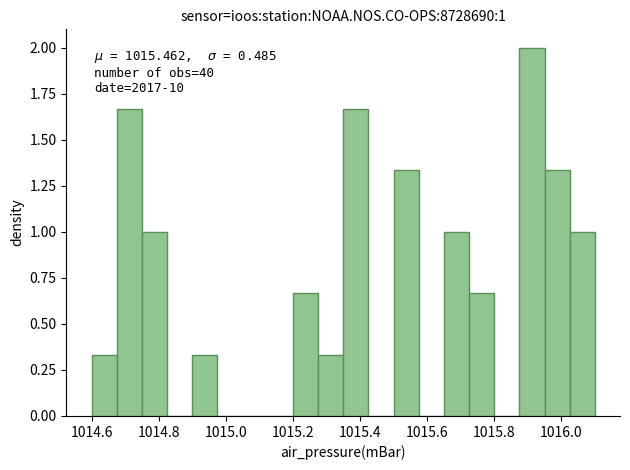

Around what value on the x-axis is the tallest bar? Give the approximate position of its centre, as read against the axis.

1015.92